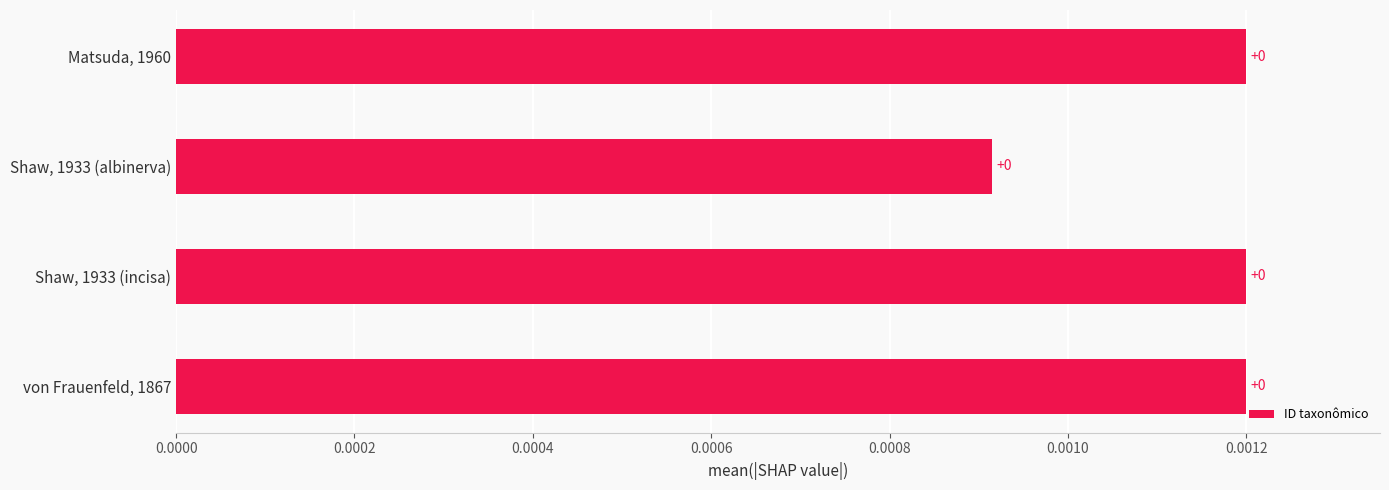

Does the chart contain any negative values?

No